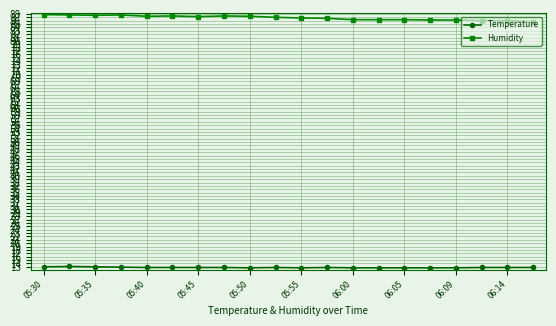

Rank the series by their maximum value, from highest to lowest.

Humidity, Temperature